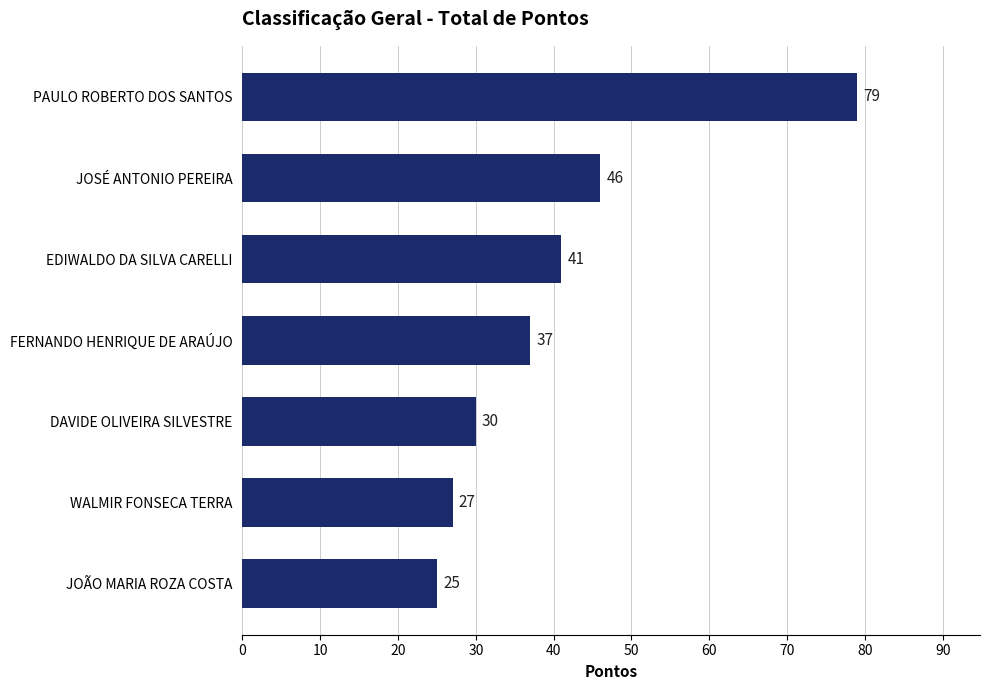

How many distinct data groups are displayed?

1